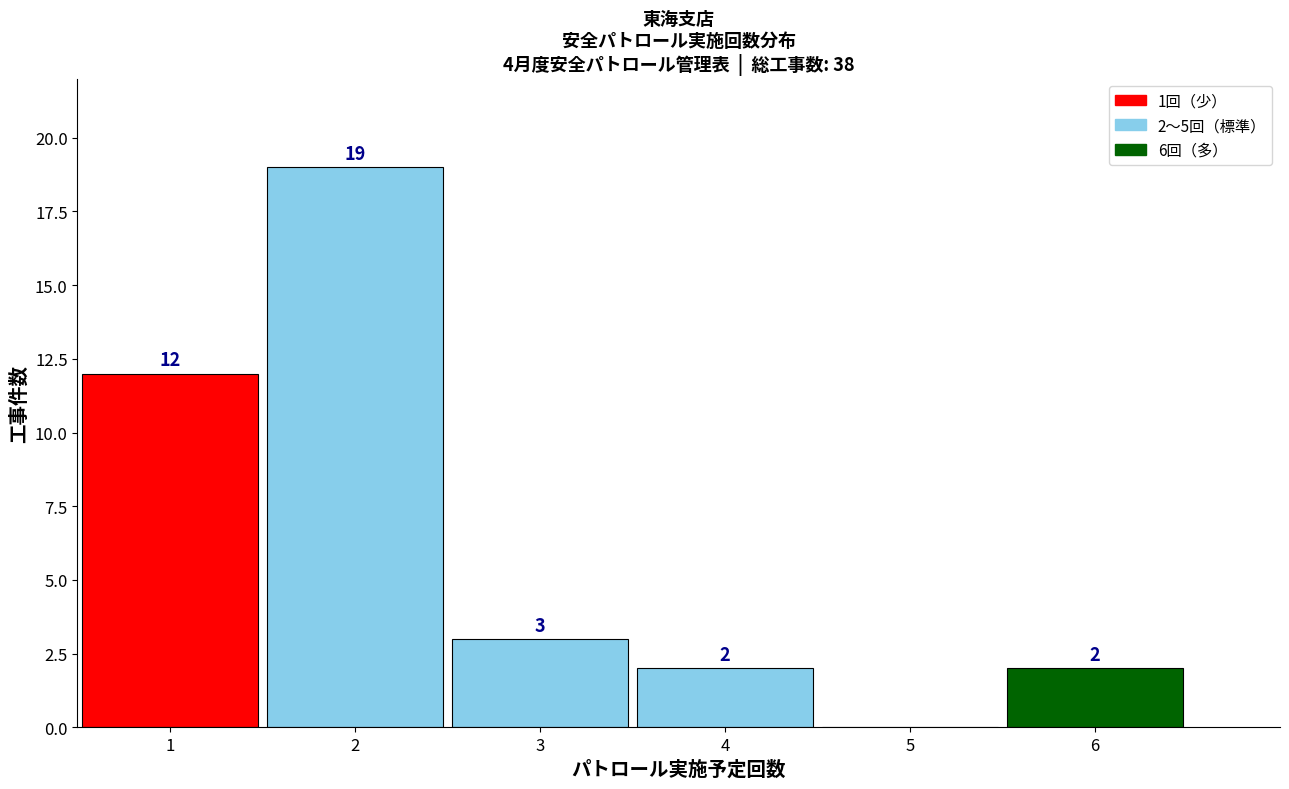

Which range on the x-axis has the tallest bar?

1.5 to 2.5